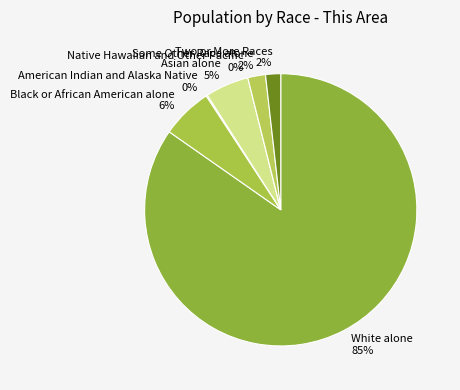

To the nearest percent, what is the combined percentage of White alone and Asian alone?

90%